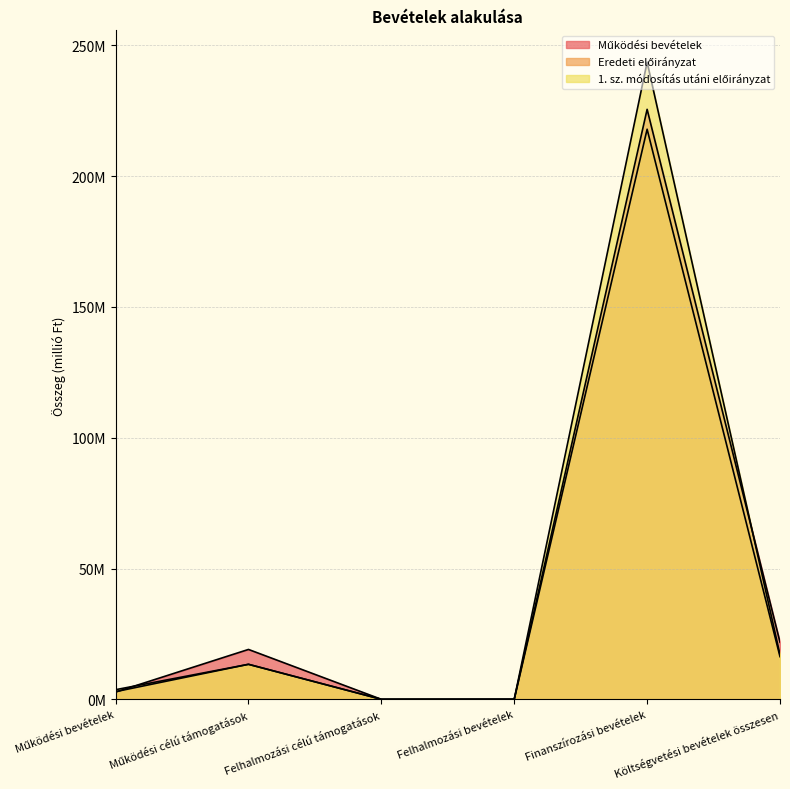

Is the value of 1. sz. módosítás utáni előirányzat at Felhalmozási célú támogatások greater than the value of Működési bevételek at Felhalmozási bevételek?

No